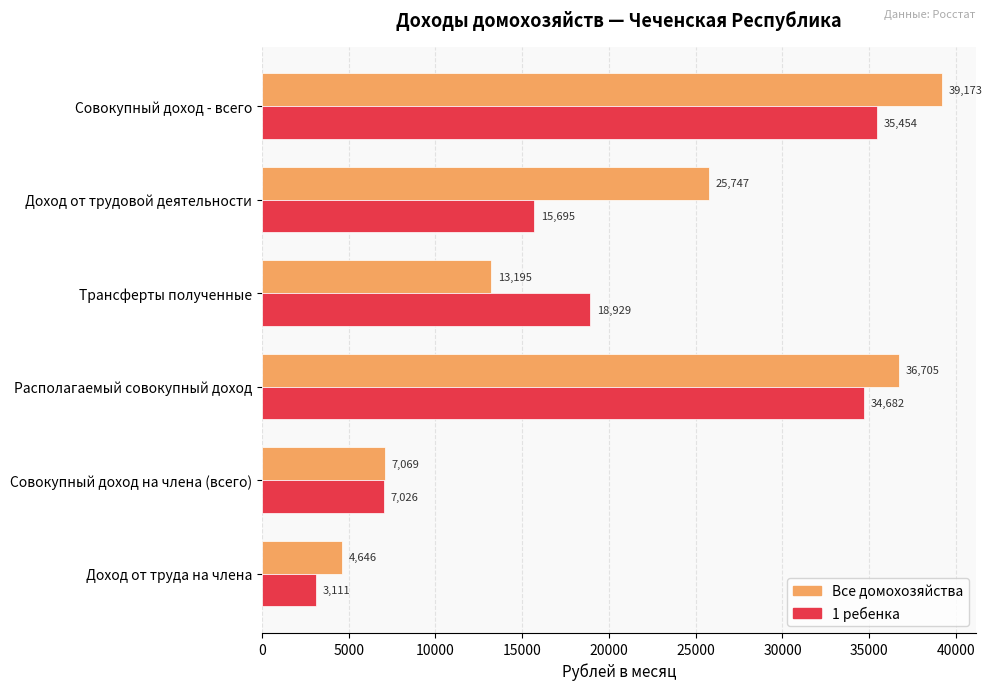

At which category does the chart reach its minimum across all series?

Доход от труда на члена